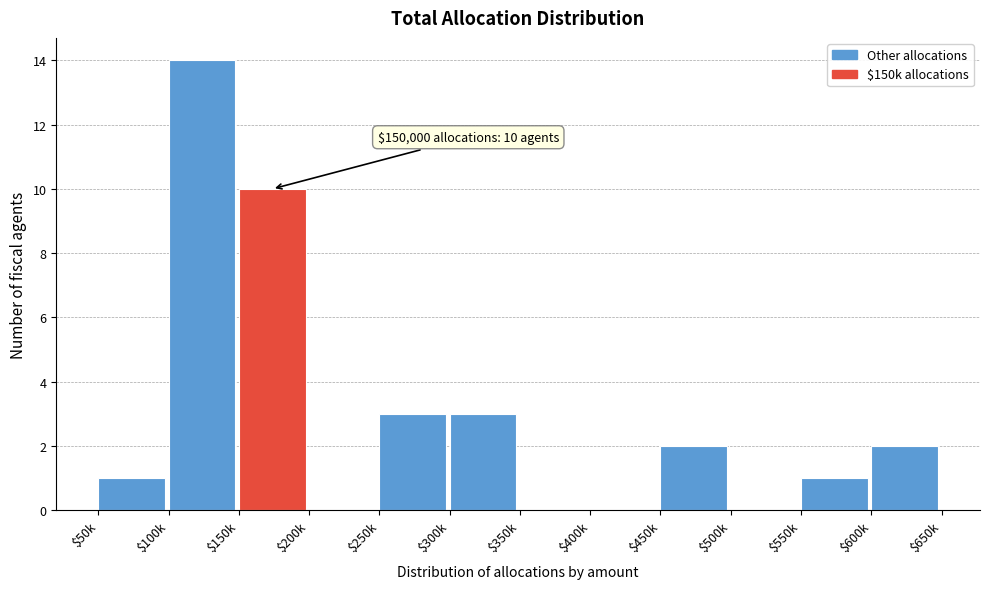

Which category has the highest value across all series?

$100k